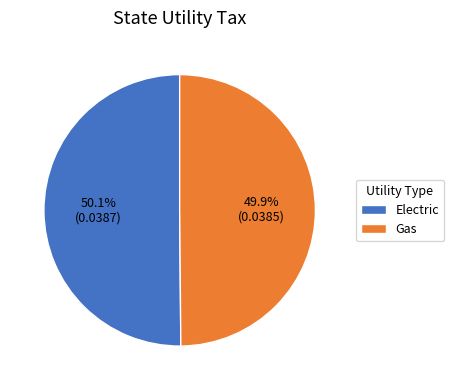

How many slices are in this pie chart?

2